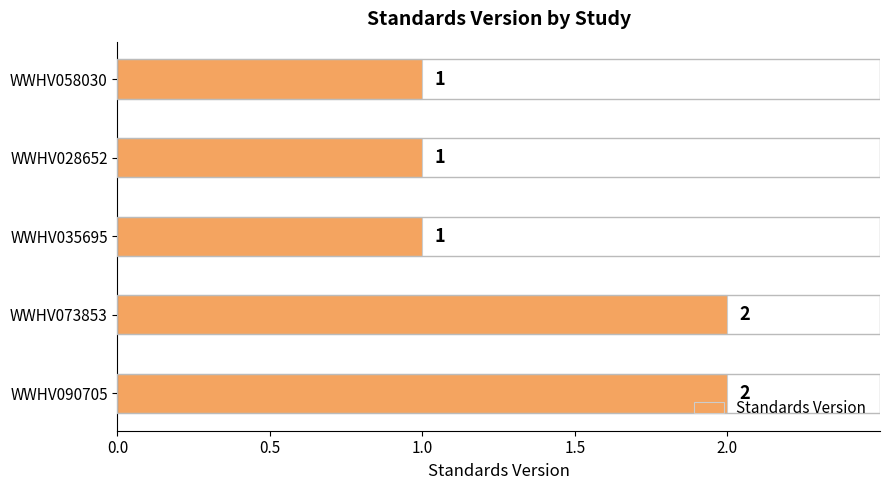

The value at WWHV073853 is 2. True or false?

True